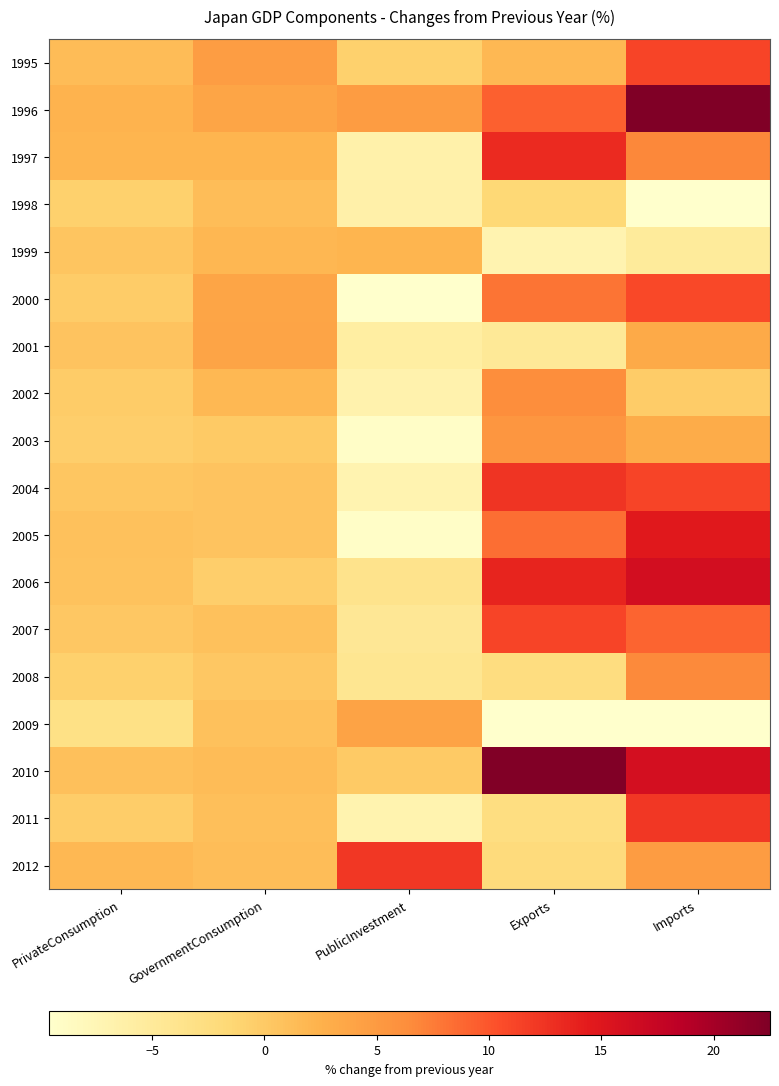

How many series are shown in this chart?

18